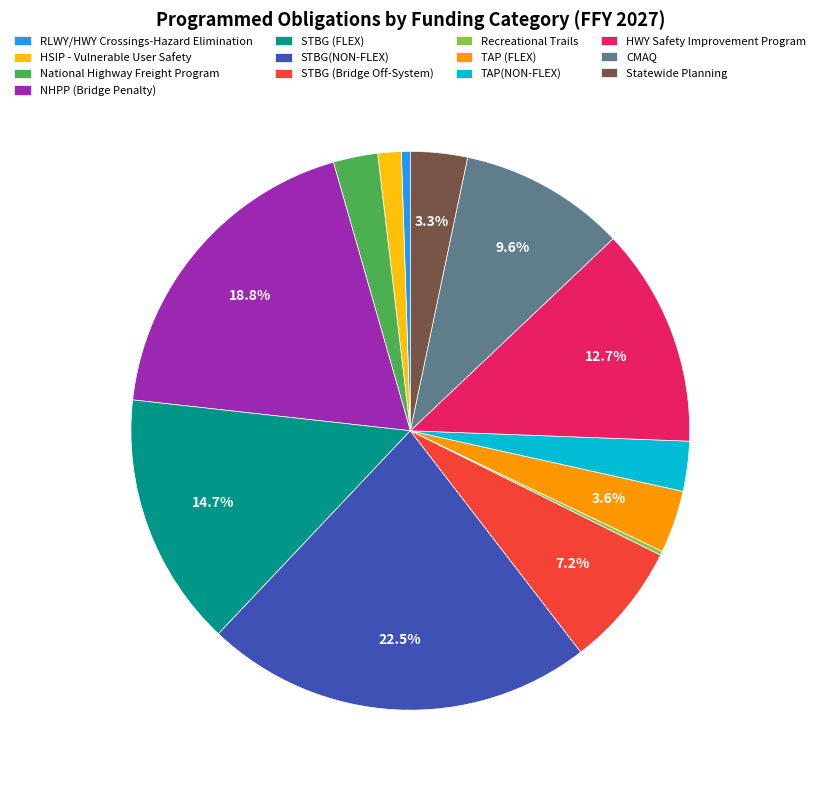

True or false: HWY Safety Improvement Program accounts for 13% of the total.

True